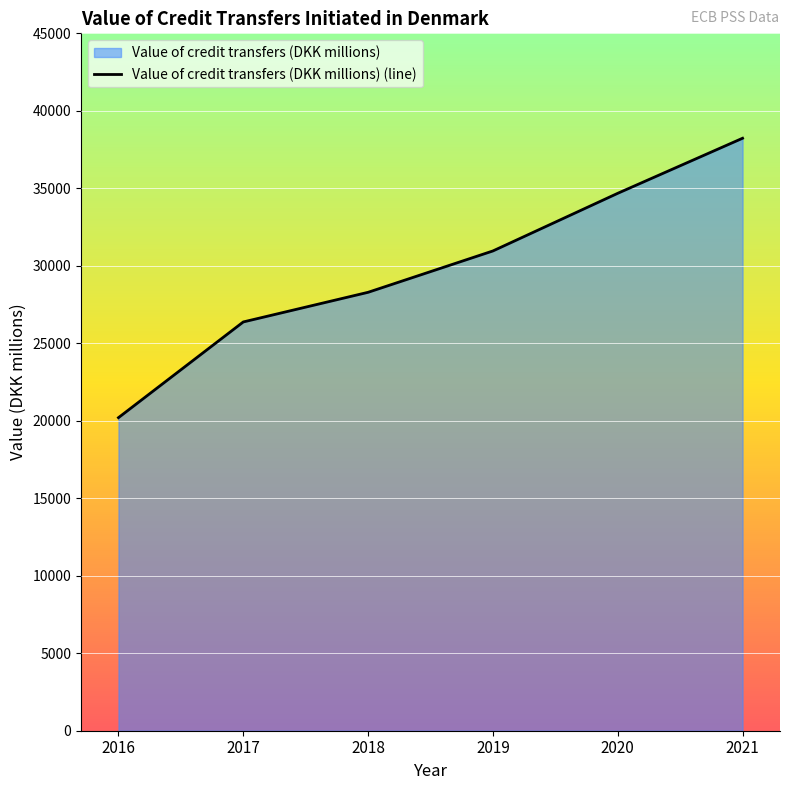

What is the smallest value displayed?

20201.1